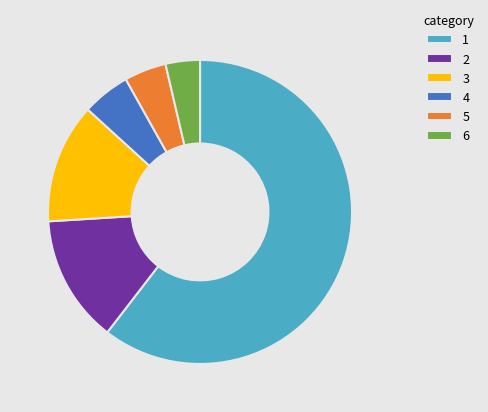

Approximately how many times larger is the value at 4 compared to 5?

1.1